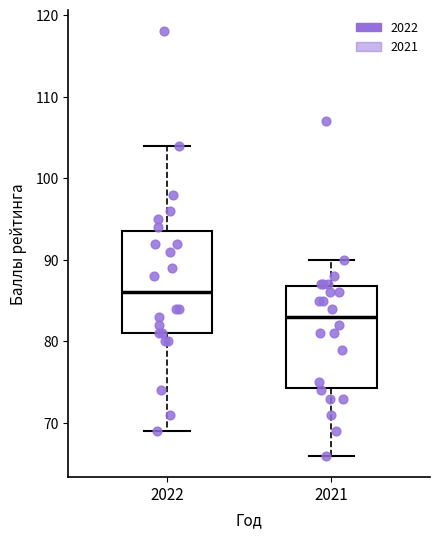

Which box has the highest median line?

2022